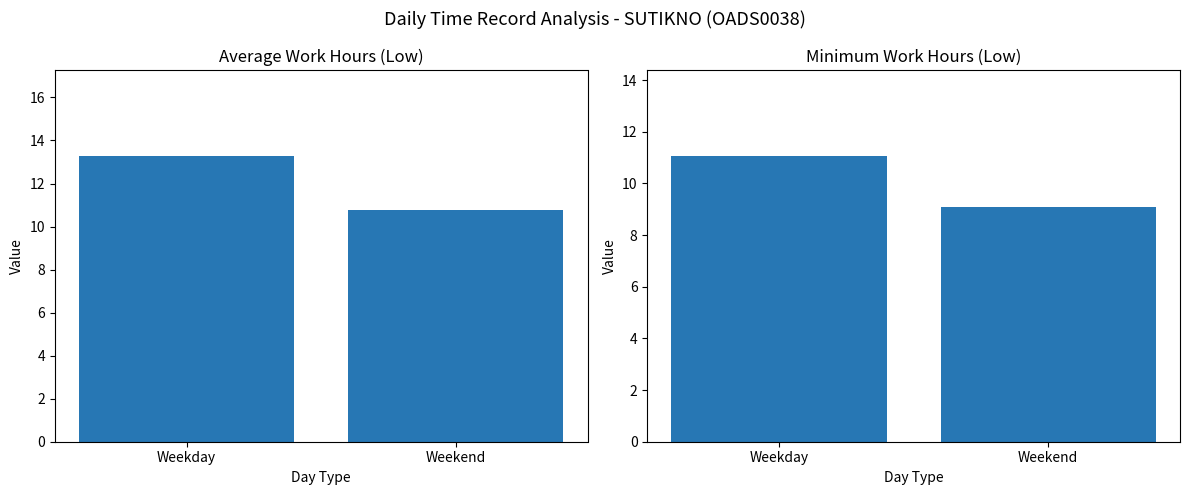

Is it true that Avg Low Hours equals 7.0 at Weekend?

False